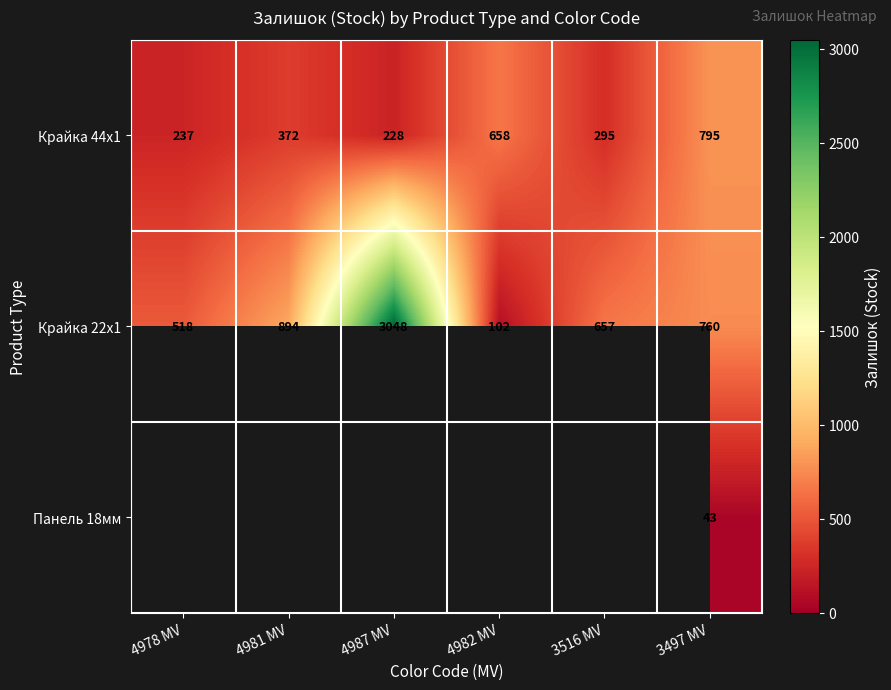

What is the difference between the maximum and minimum values in the Крайка 44x1 series?

567